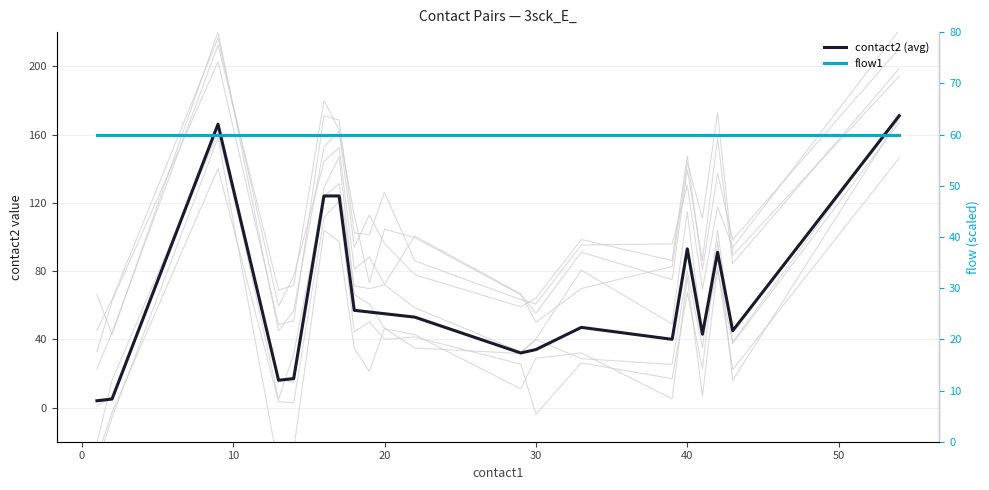

What is the value of the flow1 point at the 18th from the left?

60